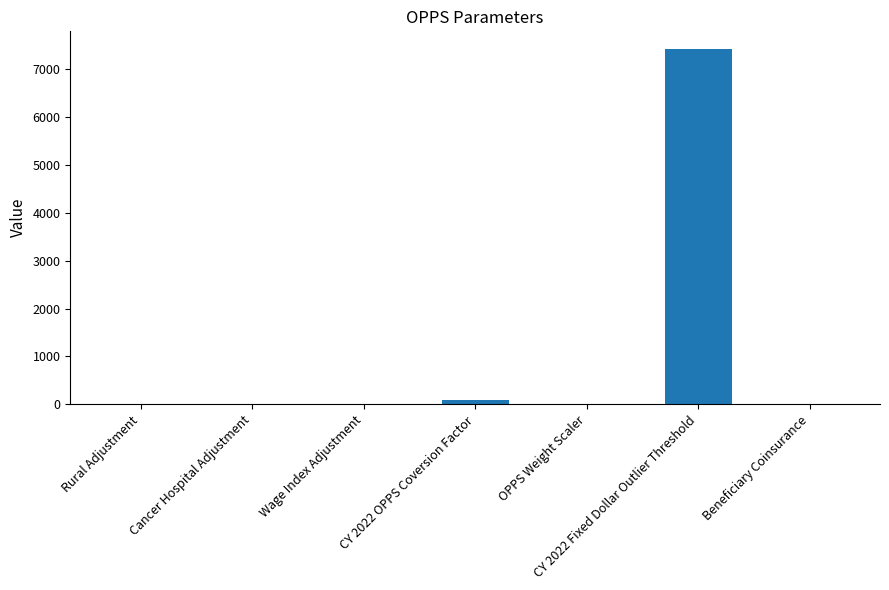

The value at CY 2022 Fixed Dollar Outlier Threshold is 4692.3. True or false?

False